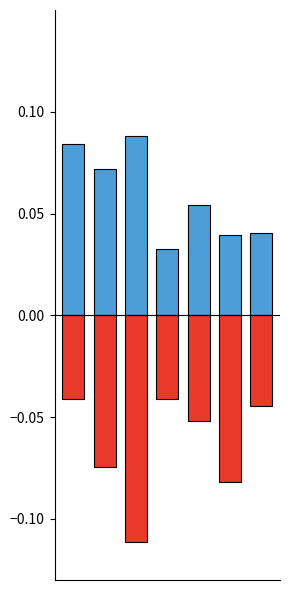

What is the average value of the monthly_download_resource series?

-0.1